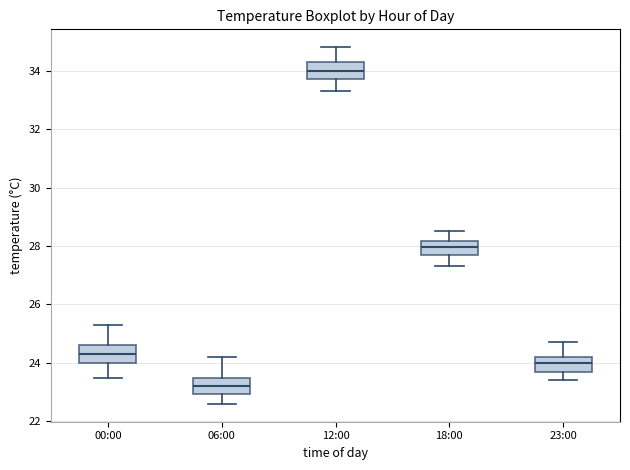

Reading left to right, read every box against the y-axis: the position of its median line, the range the box covers, and the ends of its whiskers. The values are not printed on the chart, so give them approximately, as read against the axis.

00:00: median 24.4, box 24.0 to 24.6, whiskers 23.6 to 25.4
06:00: median 23.2, box 23.0 to 23.4, whiskers 22.6 to 24.2
12:00: median 34.0, box 33.8 to 34.4, whiskers 33.4 to 34.8
18:00: median 28.0, box 27.8 to 28.2, whiskers 27.4 to 28.6
23:00: median 24.0, box 23.8 to 24.2, whiskers 23.4 to 24.8